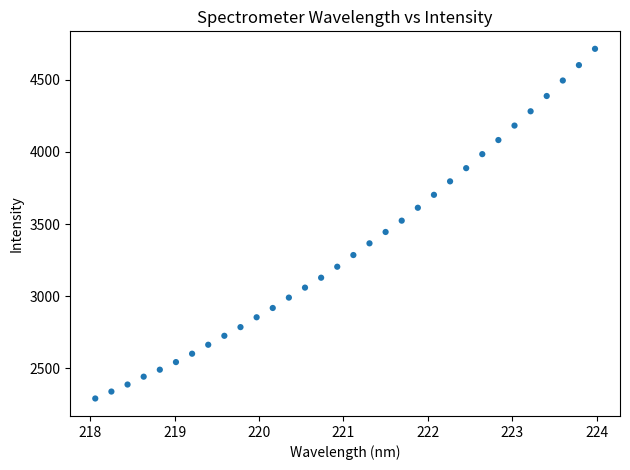

What is the range of X values (max minus min)?

5.9